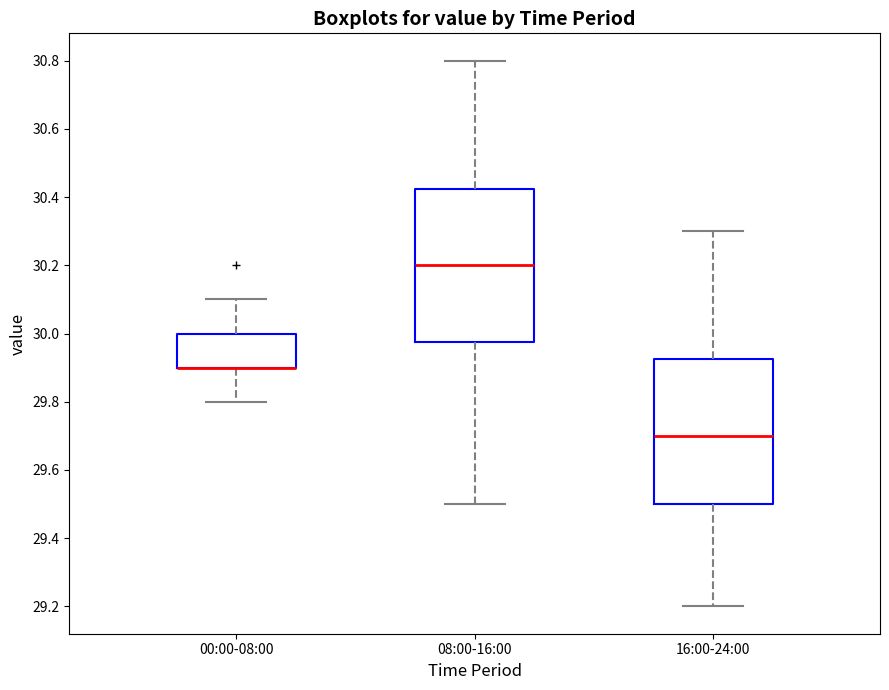

Reading left to right, read every box against the y-axis: the position of its median line, the range the box covers, and the ends of its whiskers. The values are not printed on the chart, so give them approximately, as read against the axis.

00:00-08:00: median 29.90 (drawn on the box's lower edge), box 29.90 to 30.00, whiskers 29.80 to 30.10
08:00-16:00: median 30.20, box 29.98 to 30.42, whiskers 29.50 to 30.80
16:00-24:00: median 29.70, box 29.50 to 29.92, whiskers 29.20 to 30.30